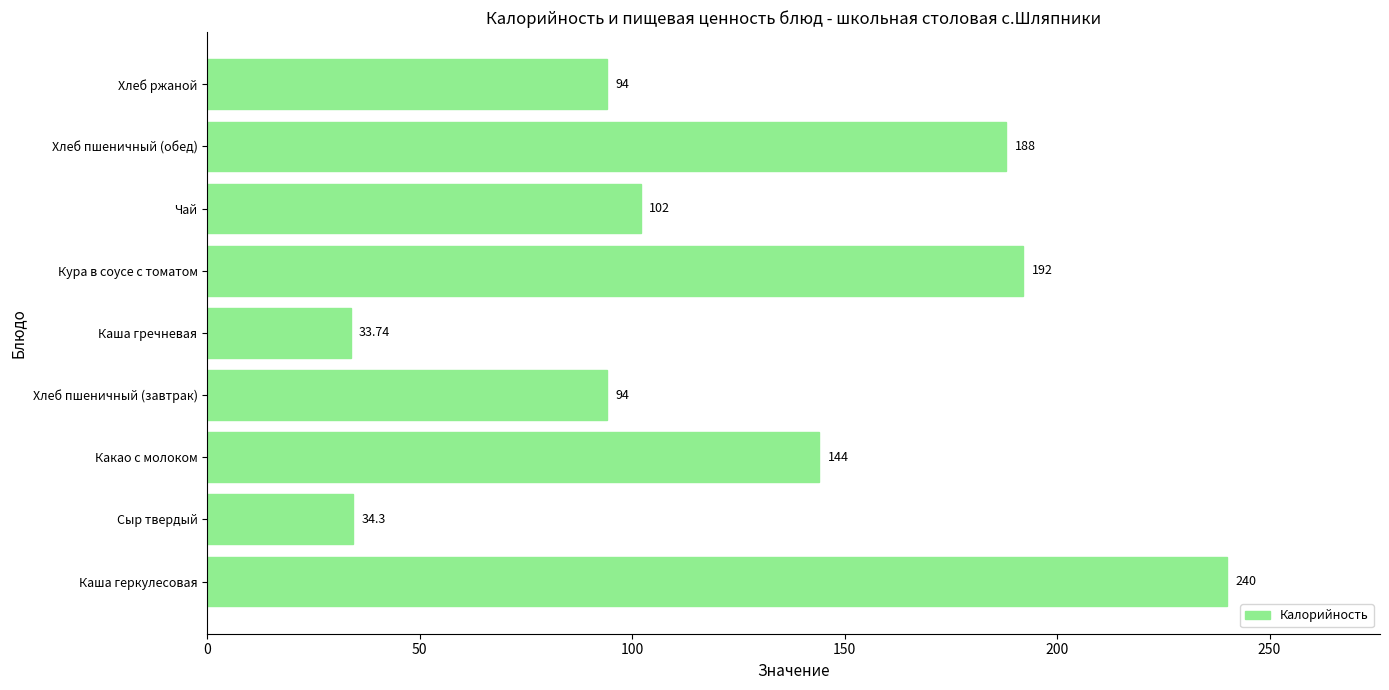

Does the chart contain stacked bars?

No